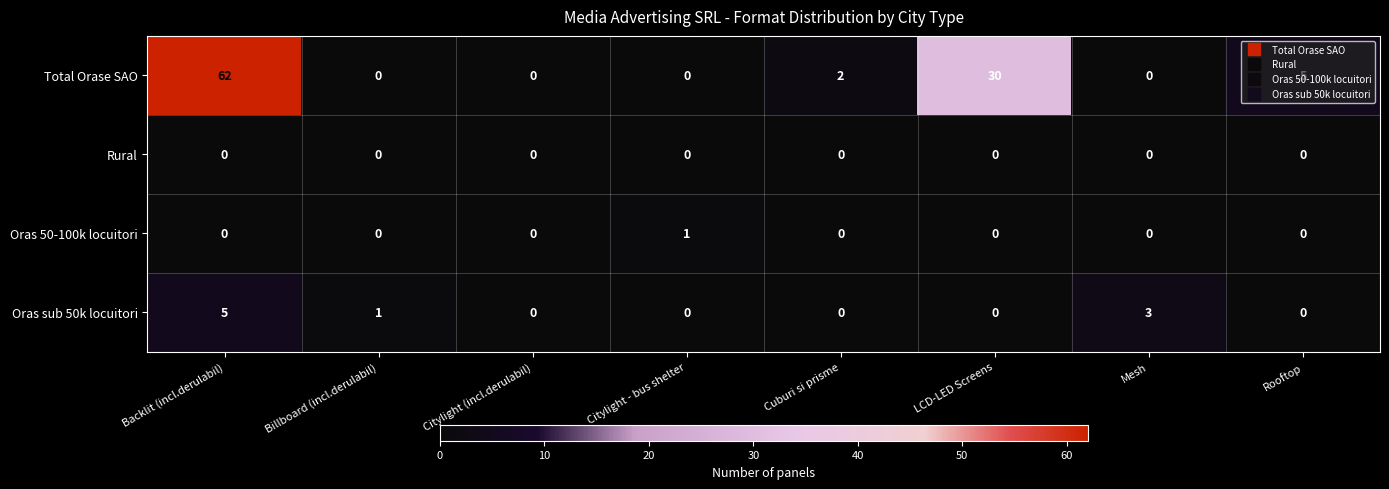

Rank the series by their maximum value, from lowest to highest.

Rural, Oras 50-100k locuitori, Oras sub 50k locuitori, Total Orase SAO